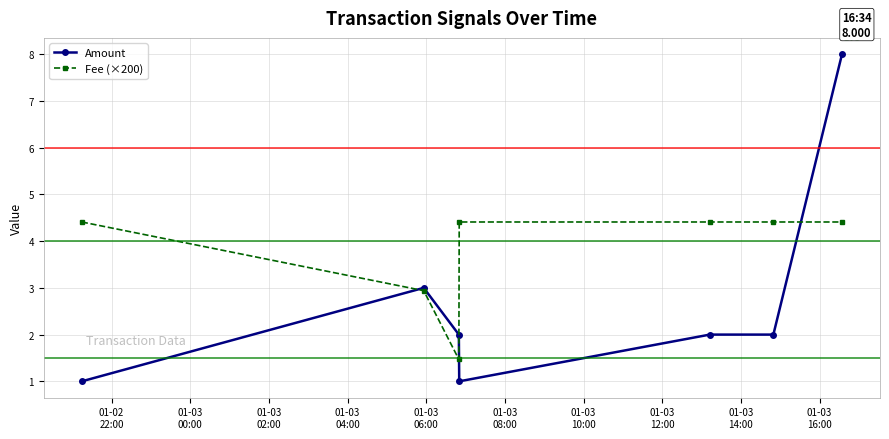

What is the value of the Fee (×200) point at the 6th from the left?

4.4